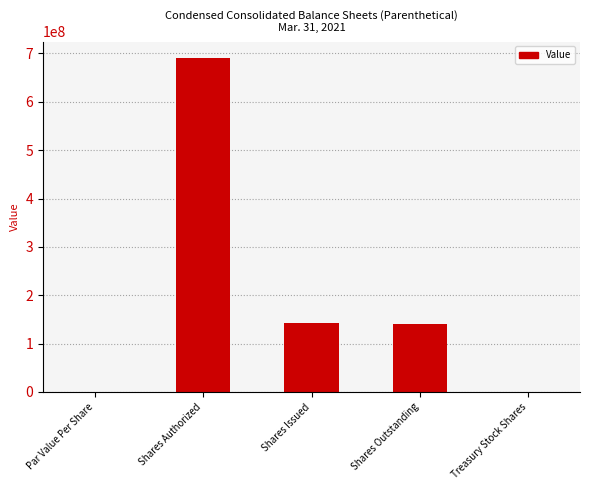

What is the change in value from Shares Outstanding to Treasury Stock Shares?

-140064999.0